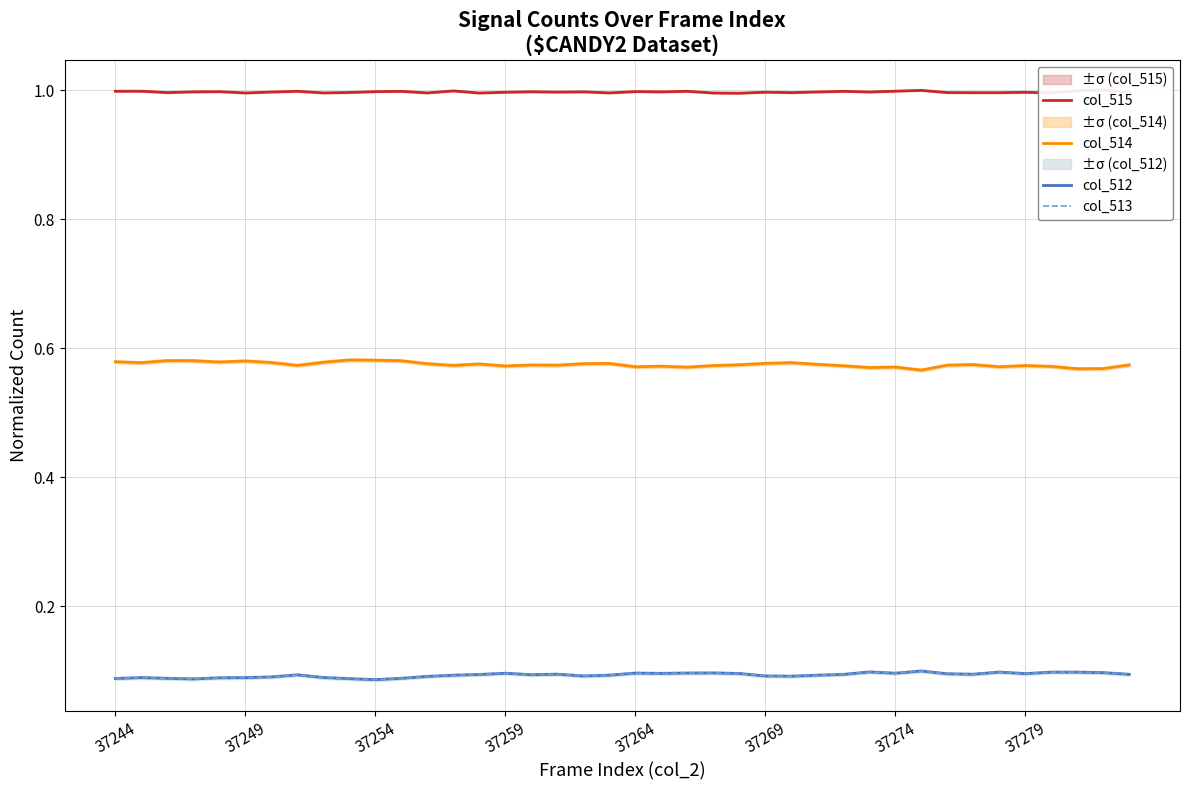

What is the maximum value shown in the chart?

1.0